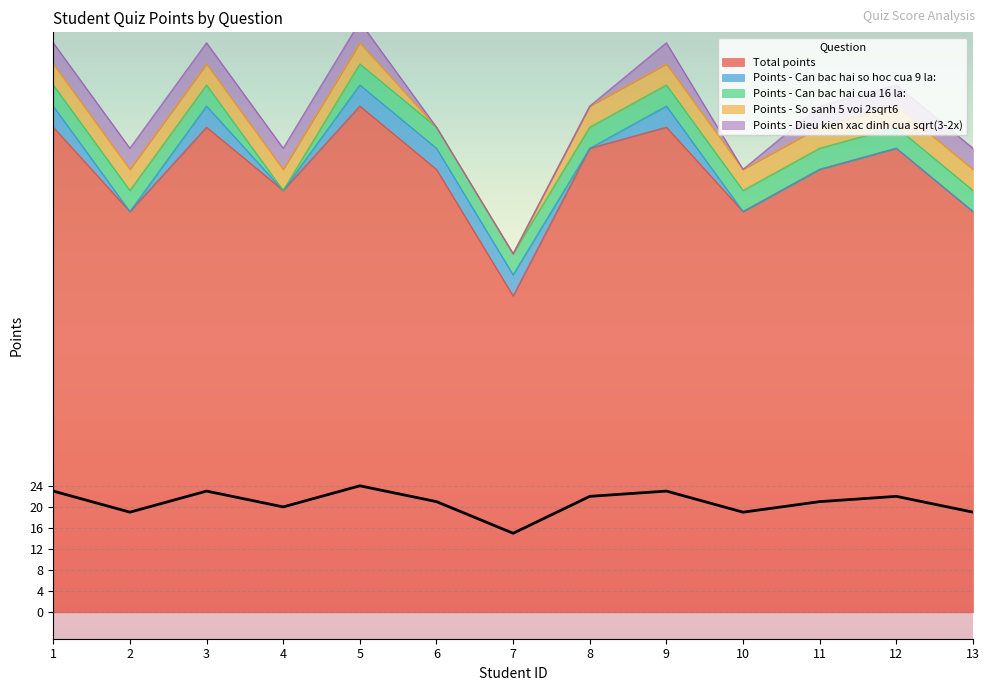

Rank the categories by Points - Can bac hai so hoc cua 9 la: value from highest to lowest.

1, 3, 5, 6, 7, 9, 2, 4, 8, 10, 11, 12, 13